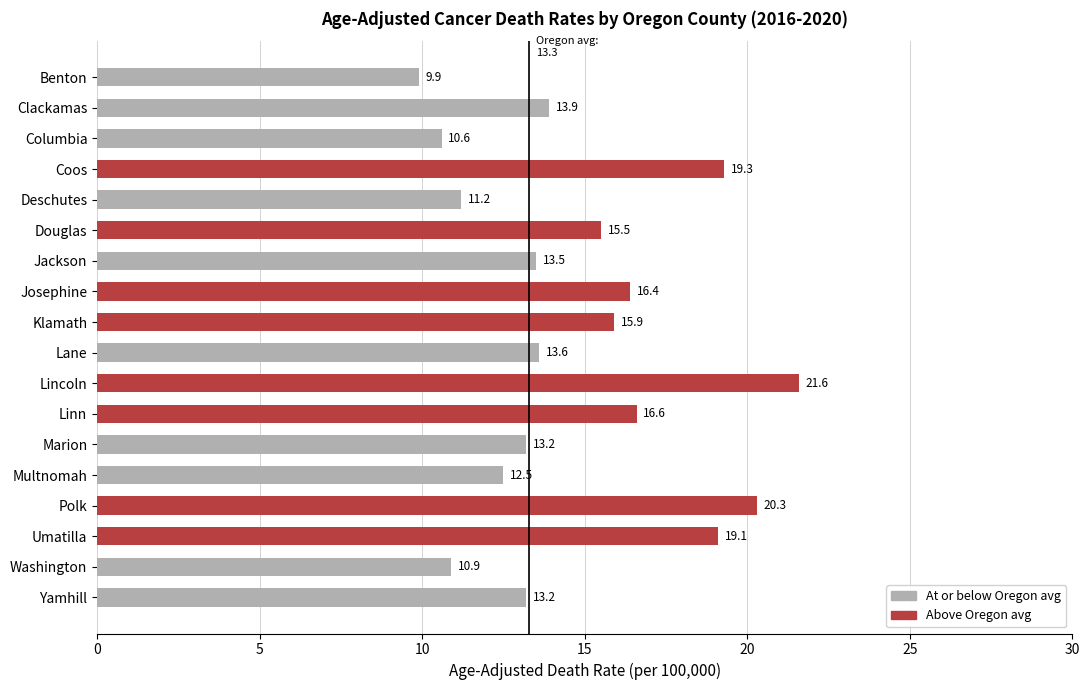

The value at Douglas is 27.3. True or false?

False